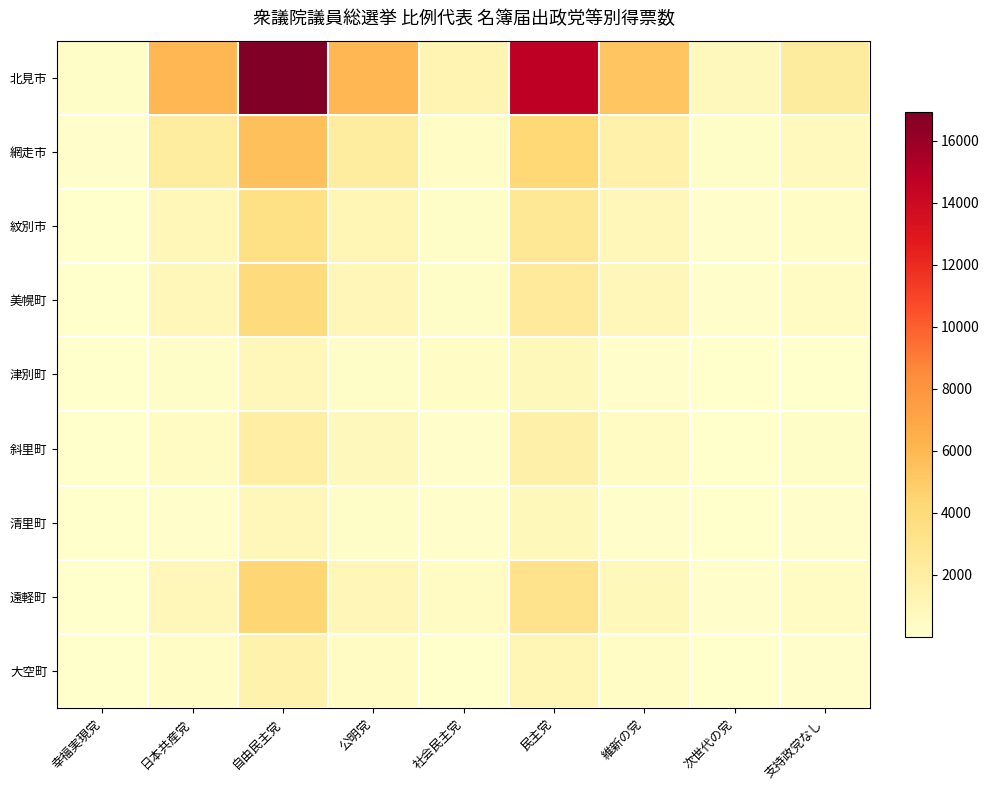

Reading left to right, extract all data points from this chart.

北見市: 幸福実現党=246	日本共産党=6043	自由民主党=16923	公明党=6044	社会民主党=1319	民主党=14686	維新の党=5302	次世代の党=745	支持政党なし=2202
網走市: 幸福実現党=79	日本共産党=2131	自由民主党=5584	公明党=2165	社会民主党=357	民主党=4230	維新の党=1651	次世代の党=248	支持政党なし=717
紋別市: 幸福実現党=31	日本共産党=997	自由民主党=3485	公明党=1090	社会民主党=219	民主党=2666	維新の党=901	次世代の党=147	支持政党なし=393
美幌町: 幸福実現党=51	日本共産党=886	自由民主党=3948	公明党=1055	社会民主党=217	民主党=2398	維新の党=879	次世代の党=143	支持政党なし=426
津別町: 幸福実現党=12	日本共産党=276	自由民主党=886	公明党=251	社会民主党=289	民主党=815	維新の党=143	次世代の党=25	支持政党なし=68
斜里町: 幸福実現党=72	日本共産党=518	自由民主党=1949	公明党=756	社会民主党=195	民主党=1668	維新の党=467	次世代の党=58	支持政党なし=249
清里町: 幸福実現党=22	日本共産党=158	自由民主党=876	公明党=223	社会民主党=120	民主党=835	維新の党=157	次世代の党=28	支持政党なし=102
遠軽町: 幸福実現党=57	日本共産党=920	自由民主党=4307	公明党=1050	社会民主党=537	民主党=3119	維新の党=850	次世代の党=149	支持政党なし=467
大空町: 幸福実現党=17	日本共産党=383	自由民主党=1485	公明党=458	社会民主党=78	民主党=1118	維新の党=368	次世代の党=34	支持政党なし=161